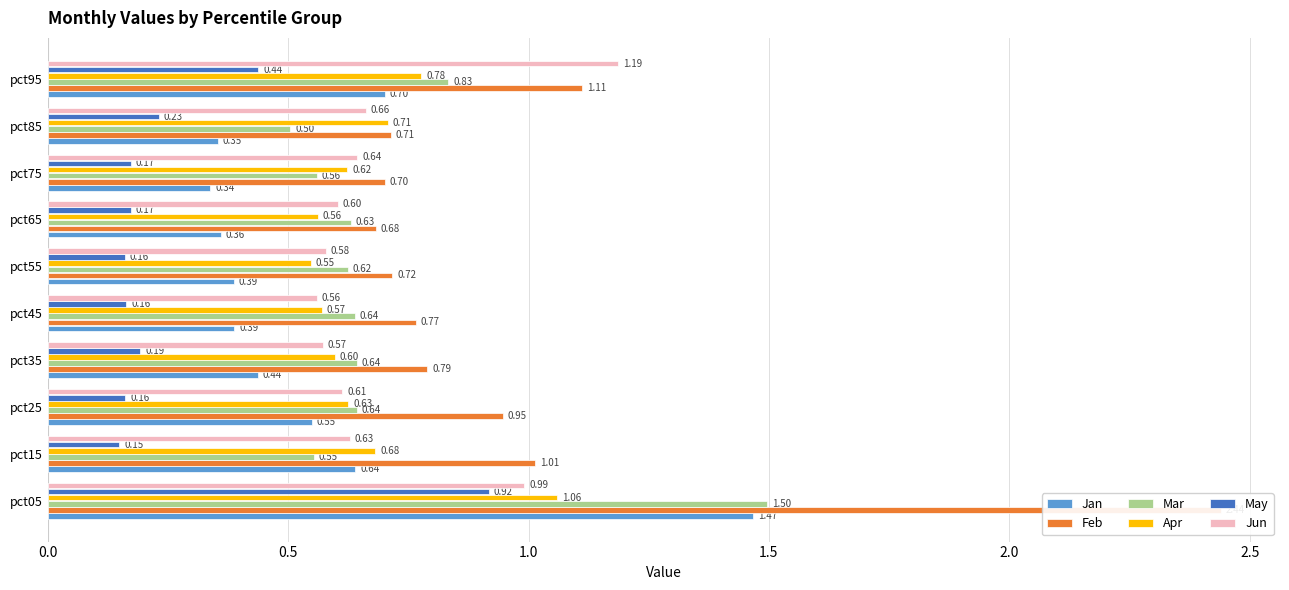

Reading left to right, list all the values displayed in this chart.

Jan: 1.5	0.6	0.5	0.4	0.4	0.4	0.4	0.3	0.4	0.7
Feb: 2.4	1.0	0.9	0.8	0.8	0.7	0.7	0.7	0.7	1.1
Mar: 1.5	0.6	0.6	0.6	0.6	0.6	0.6	0.6	0.5	0.8
Apr: 1.1	0.7	0.6	0.6	0.6	0.5	0.6	0.6	0.7	0.8
May: 0.9	0.1	0.2	0.2	0.2	0.2	0.2	0.2	0.2	0.4
Jun: 1.0	0.6	0.6	0.6	0.6	0.6	0.6	0.6	0.7	1.2